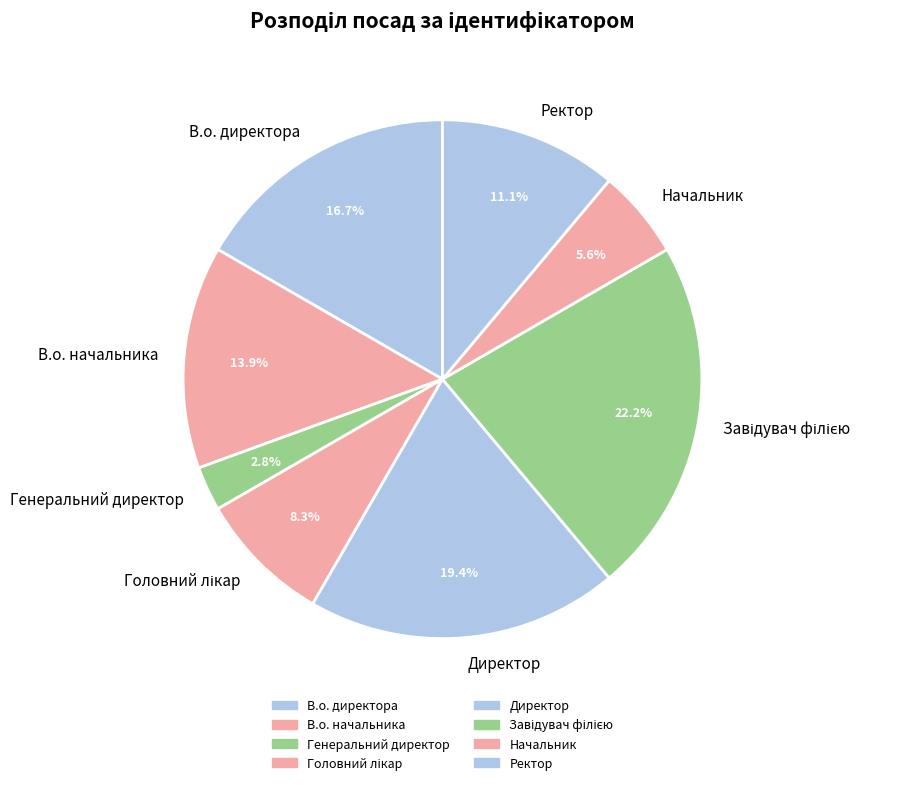

Do Директор and Начальник together represent more than half of the pie?

No